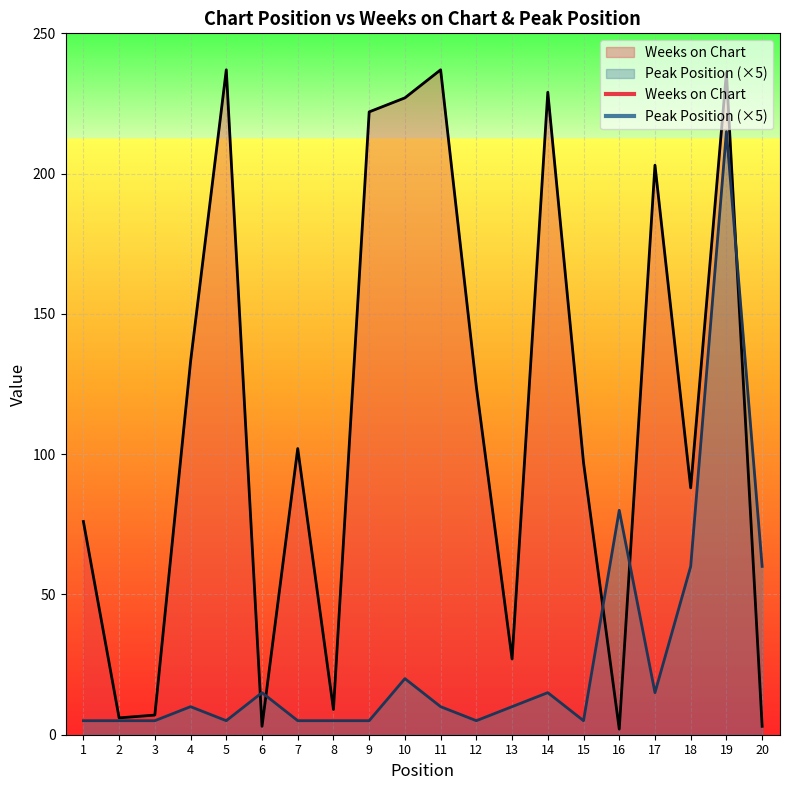

After their last crossing, which series has the higher values: Peak Position or Weeks on Chart?

Peak Position